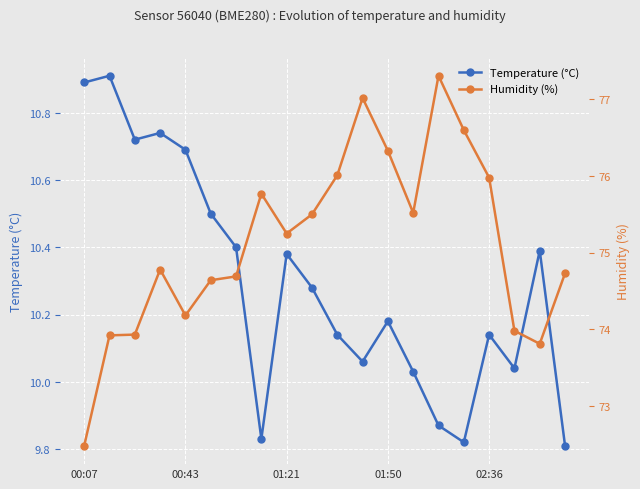

The Temperature (°C) series shows 9.8 at 19. True or false?

True